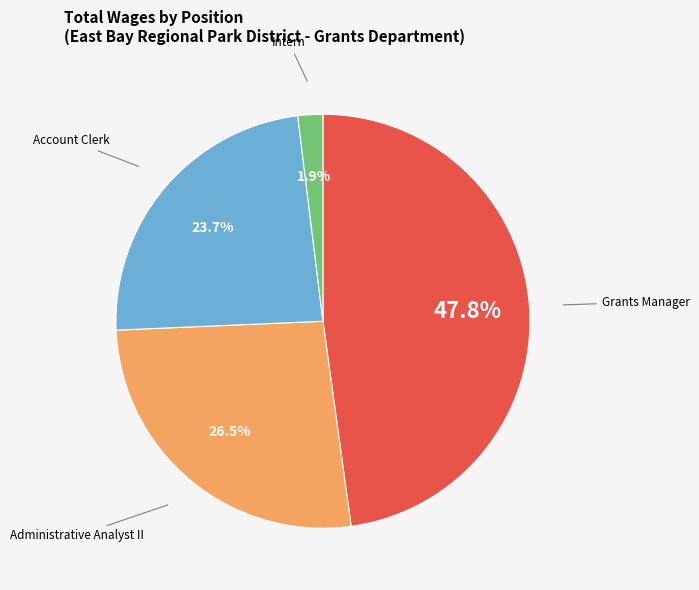

Does any single category account for the majority?

No